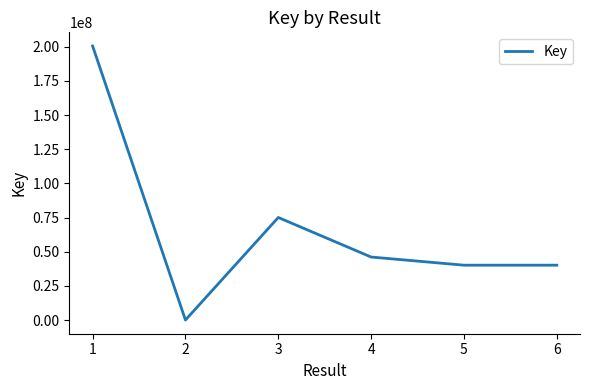

True or false: the data has more than 1 interior local peaks.

False